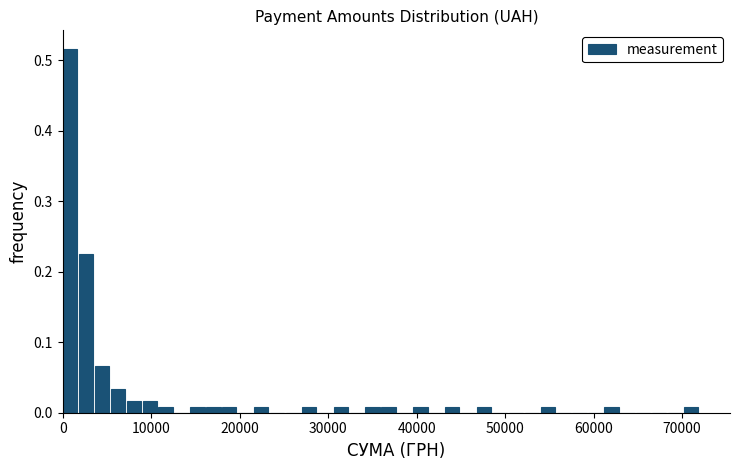

Read against the x-axis, roughly where is the centre of the tallest bar?

1000